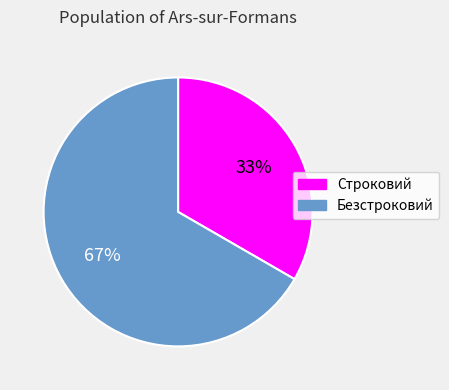

What percentage is the Безстроковий slice, to the nearest percent?

67%